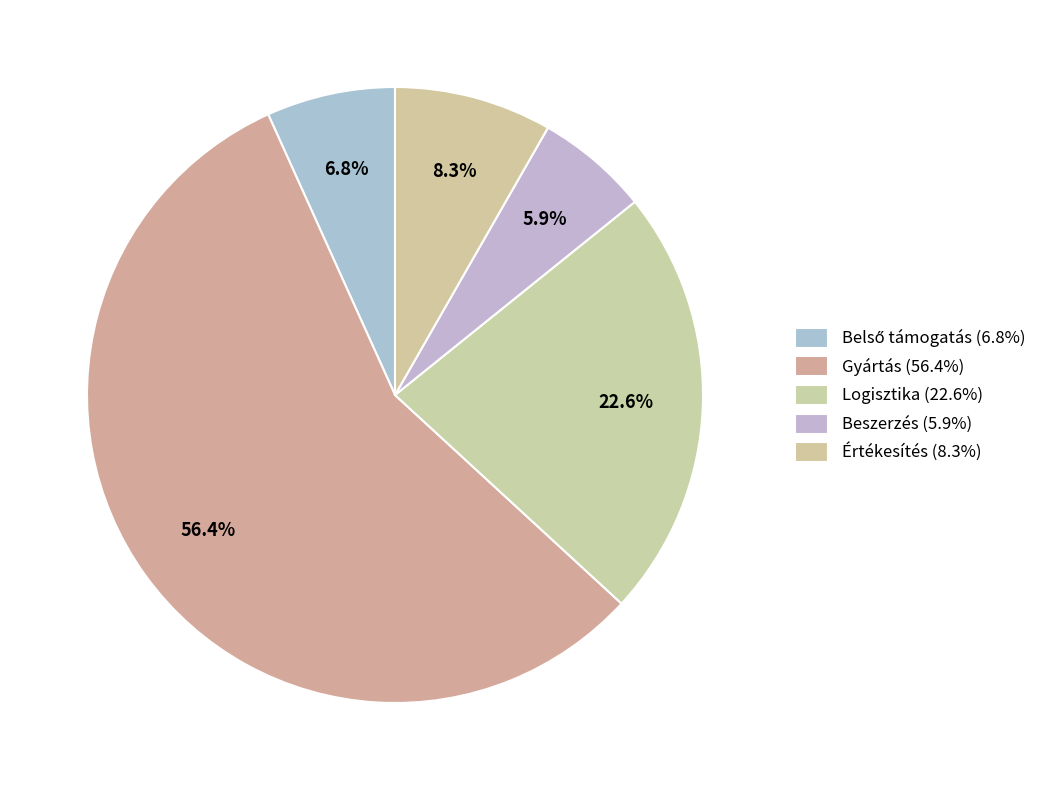

Count the number of slices in the pie.

5